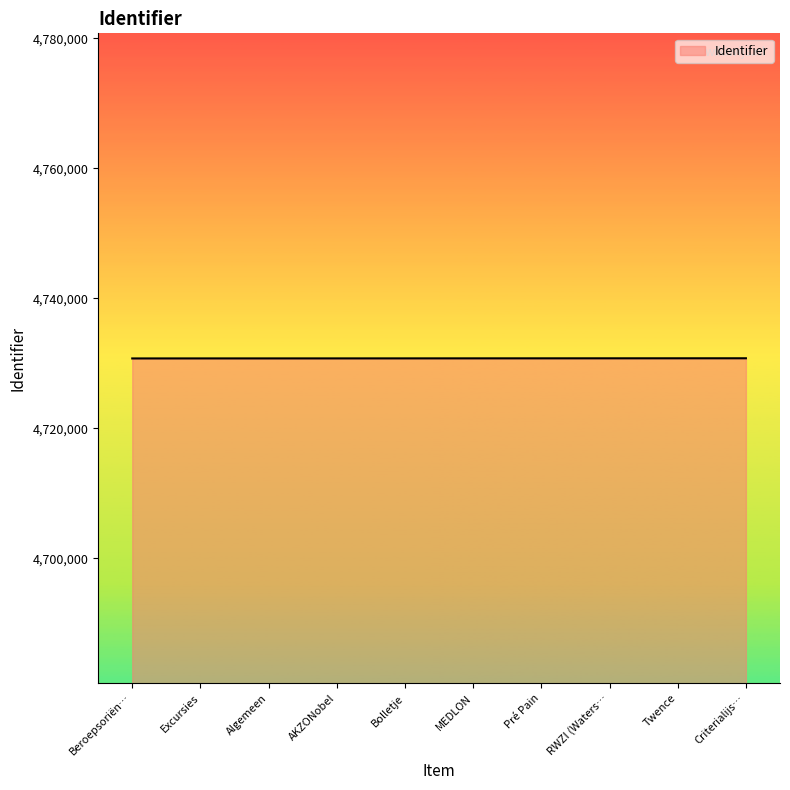

What is the average value?

4730758